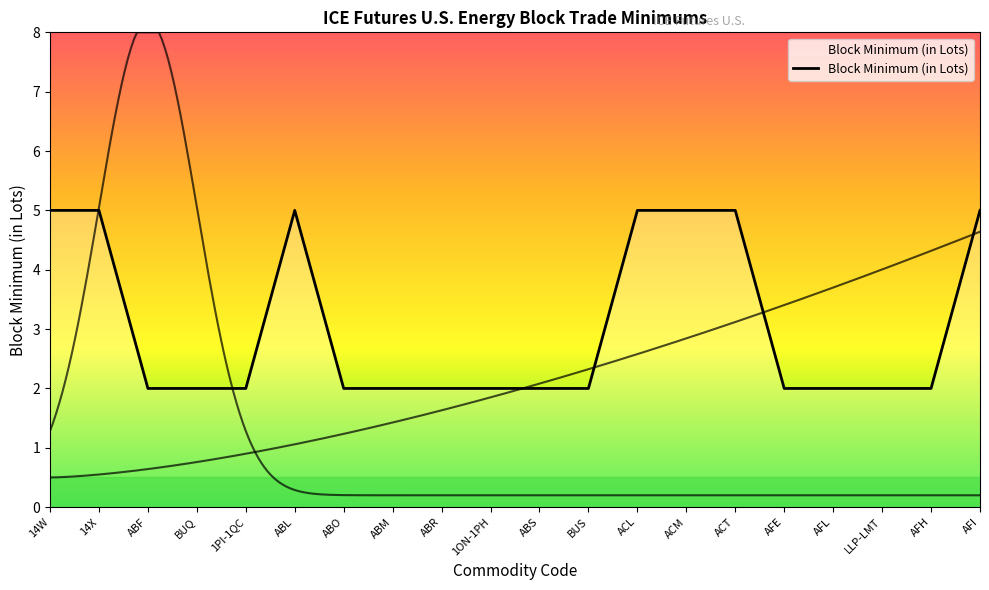

What is the value of the 9th point from the left?

2